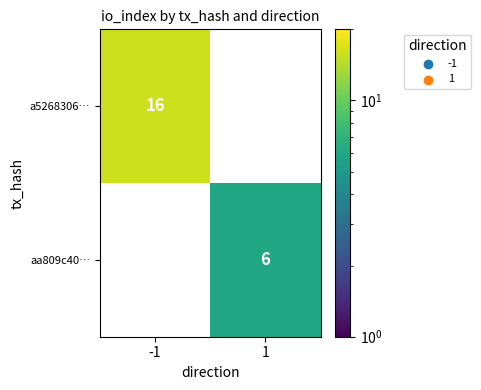

The aa809c40… series shows 10 at 1. True or false?

False